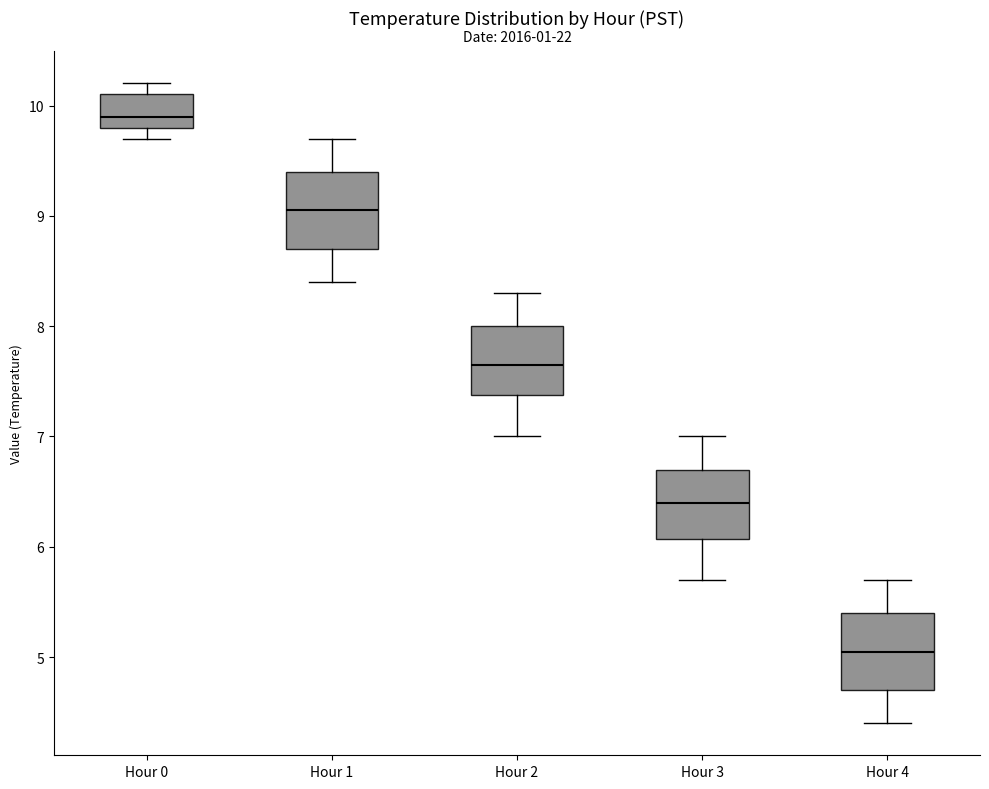

Which box's median line is the highest?

Hour 0